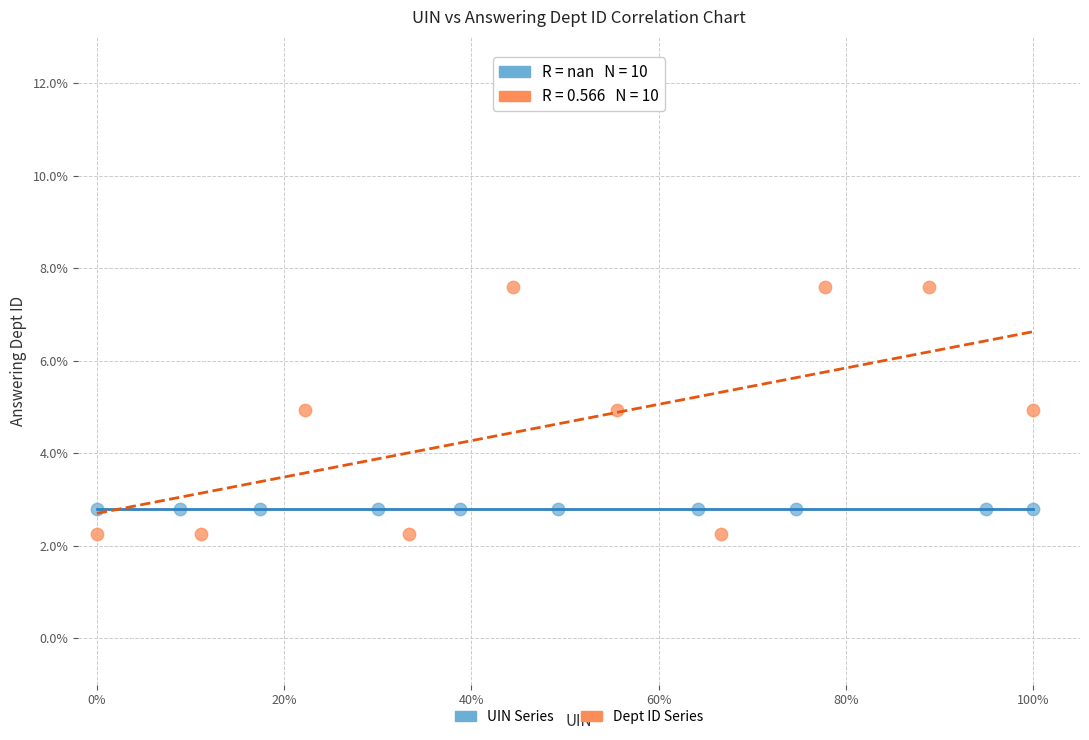

Which series reaches the minimum Y coordinate?

Dept ID Series